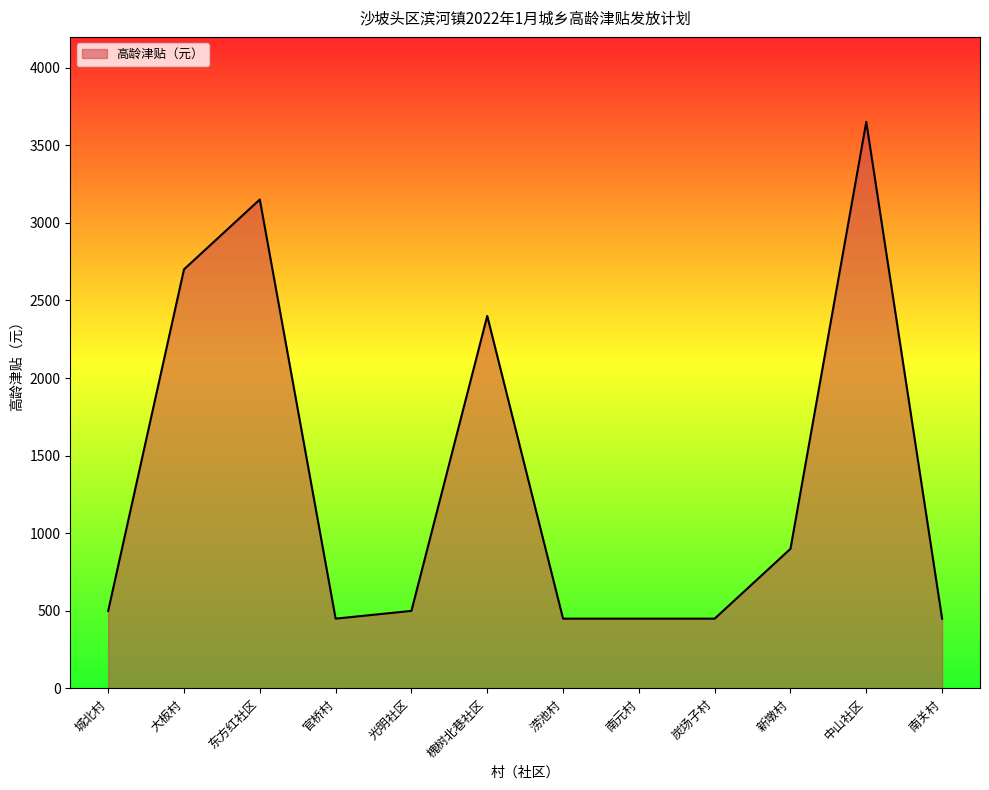

Reading left to right, list all the values displayed in this chart.

城北村=500	大板村=2700	东方红社区=3150	官桥村=450	光明社区=500	槐树北巷社区=2400	涝池村=450	南元村=450	炭场子村=450	新墩村=900	中山社区=3650	南关村=450